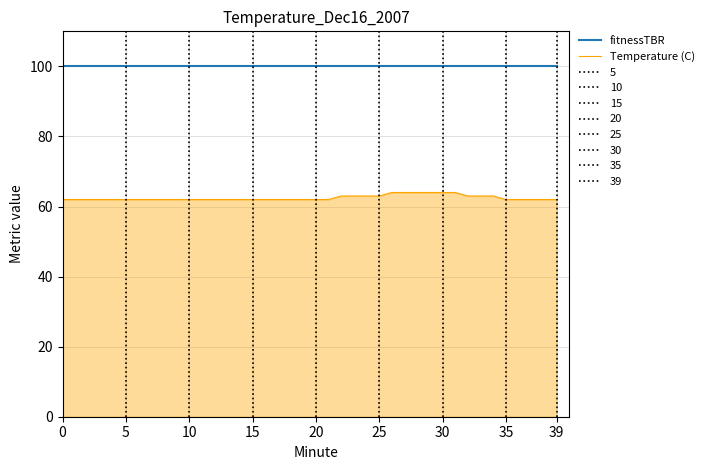

What is the greatest value displayed?

100